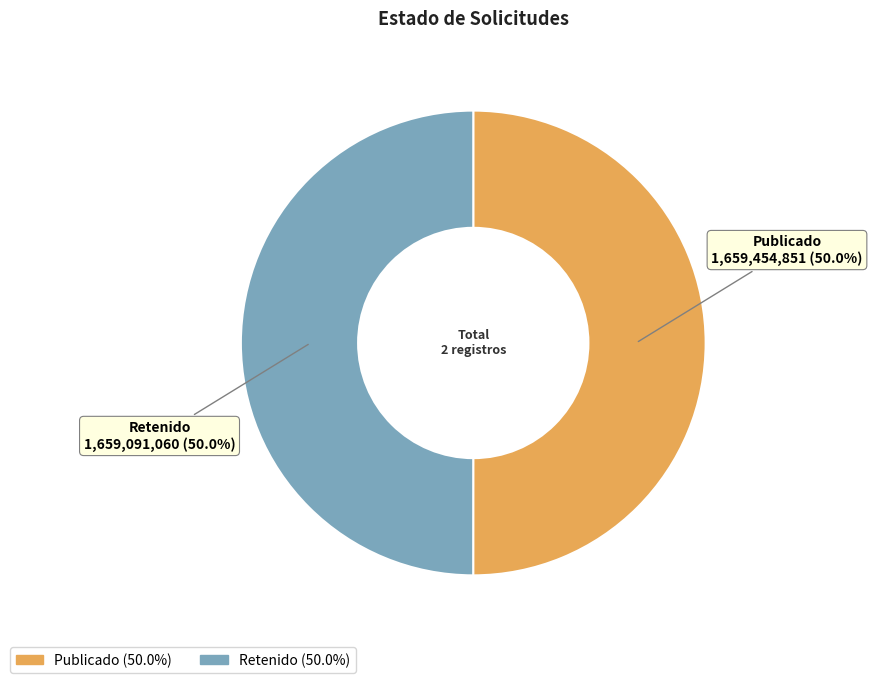

What is the ratio of the value at Retenido to the value at Publicado?

1.0